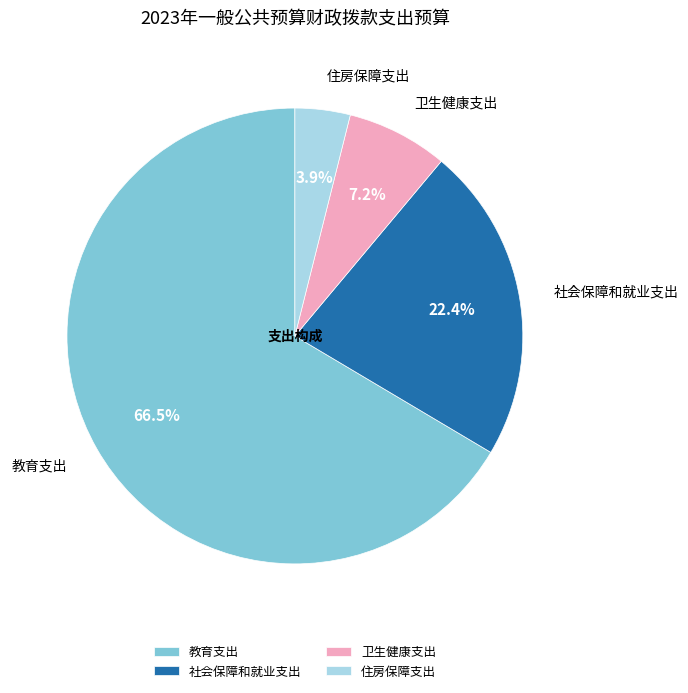

To the nearest percent, what portion does 社会保障和就业支出 represent?

22%